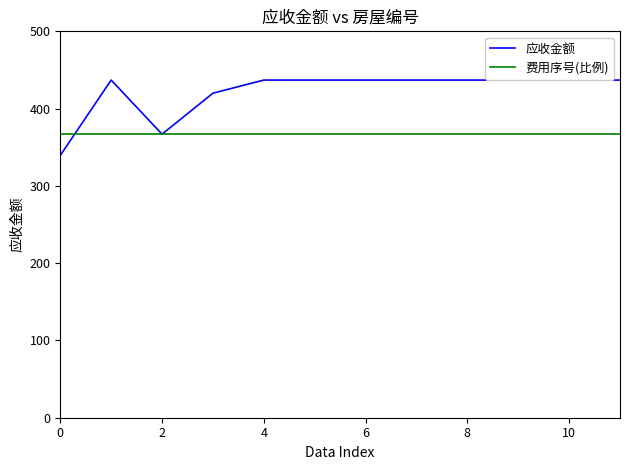

Which series has the widest spread of values?

应收金额